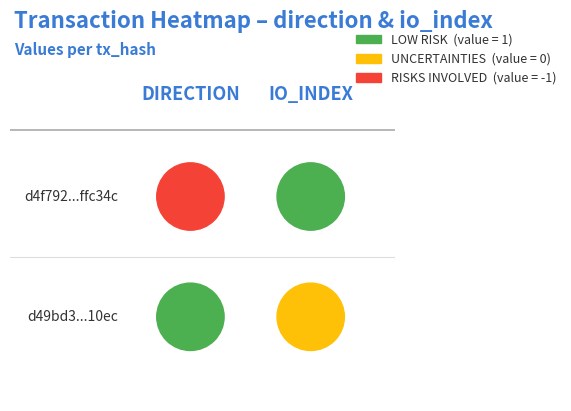

What is the difference between the maximum and minimum values in the d49bd3395790d49b40b0660e3d810ddea3910ec series?

1